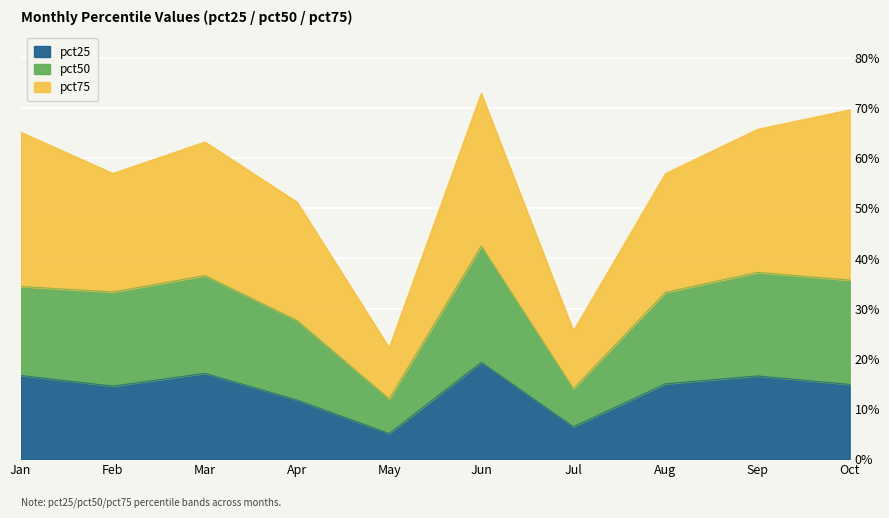

What are all the series names shown in the legend?

pct25, pct50, pct75